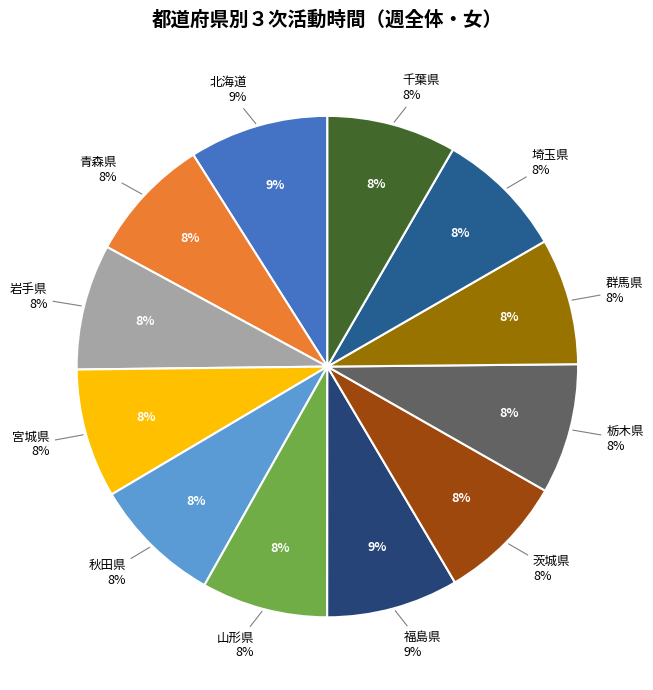

What is the largest slice in the pie chart?

北海道